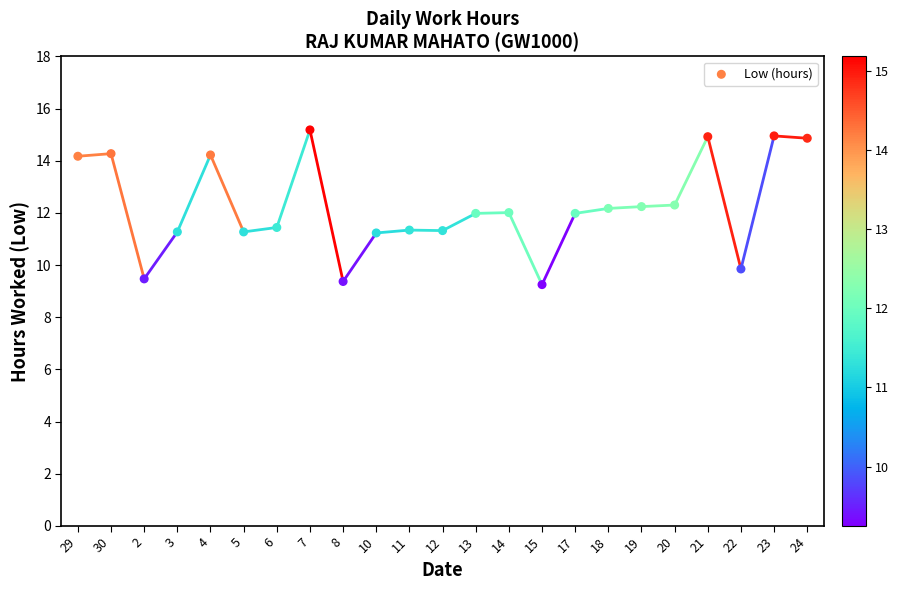

What is the range of Y values (max minus min)?

5.9